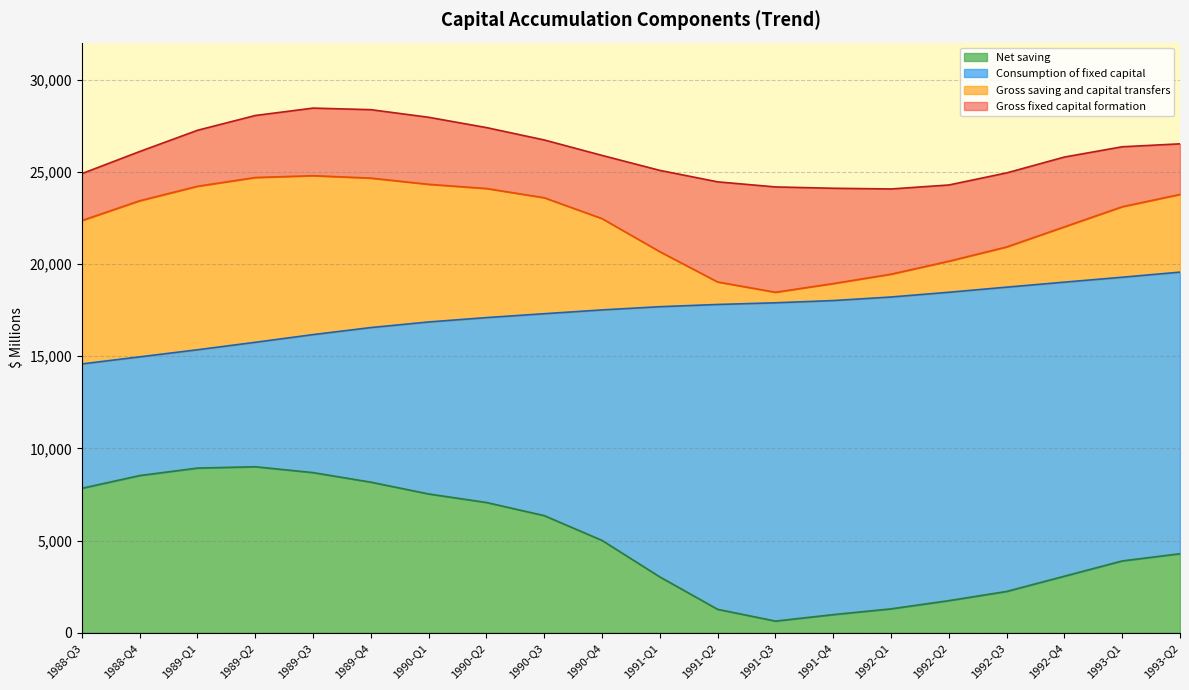

True or false: Gross fixed capital formation and Net saving intersect in this chart.

False